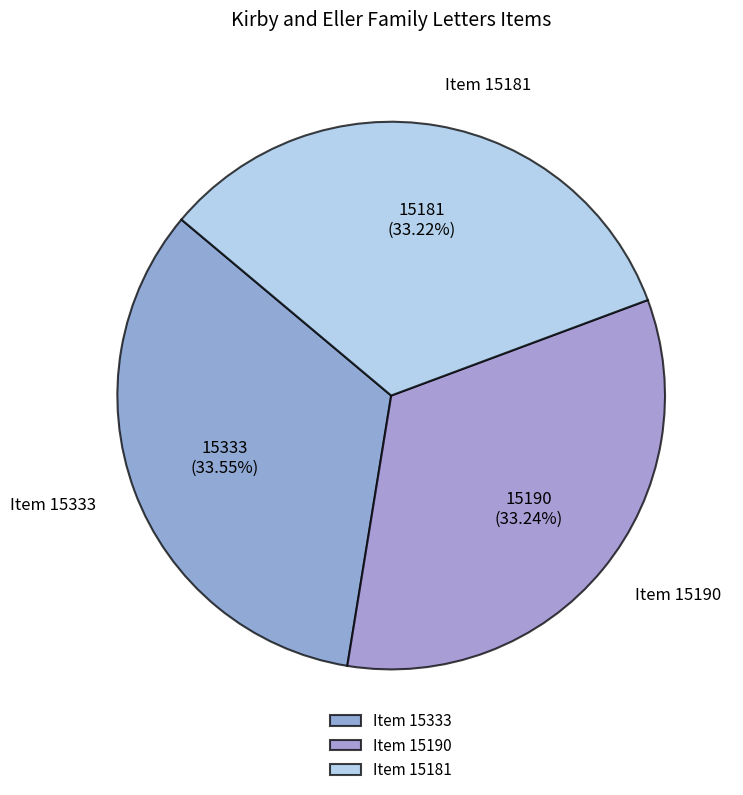

Is there any slice that represents more than half of the pie?

No